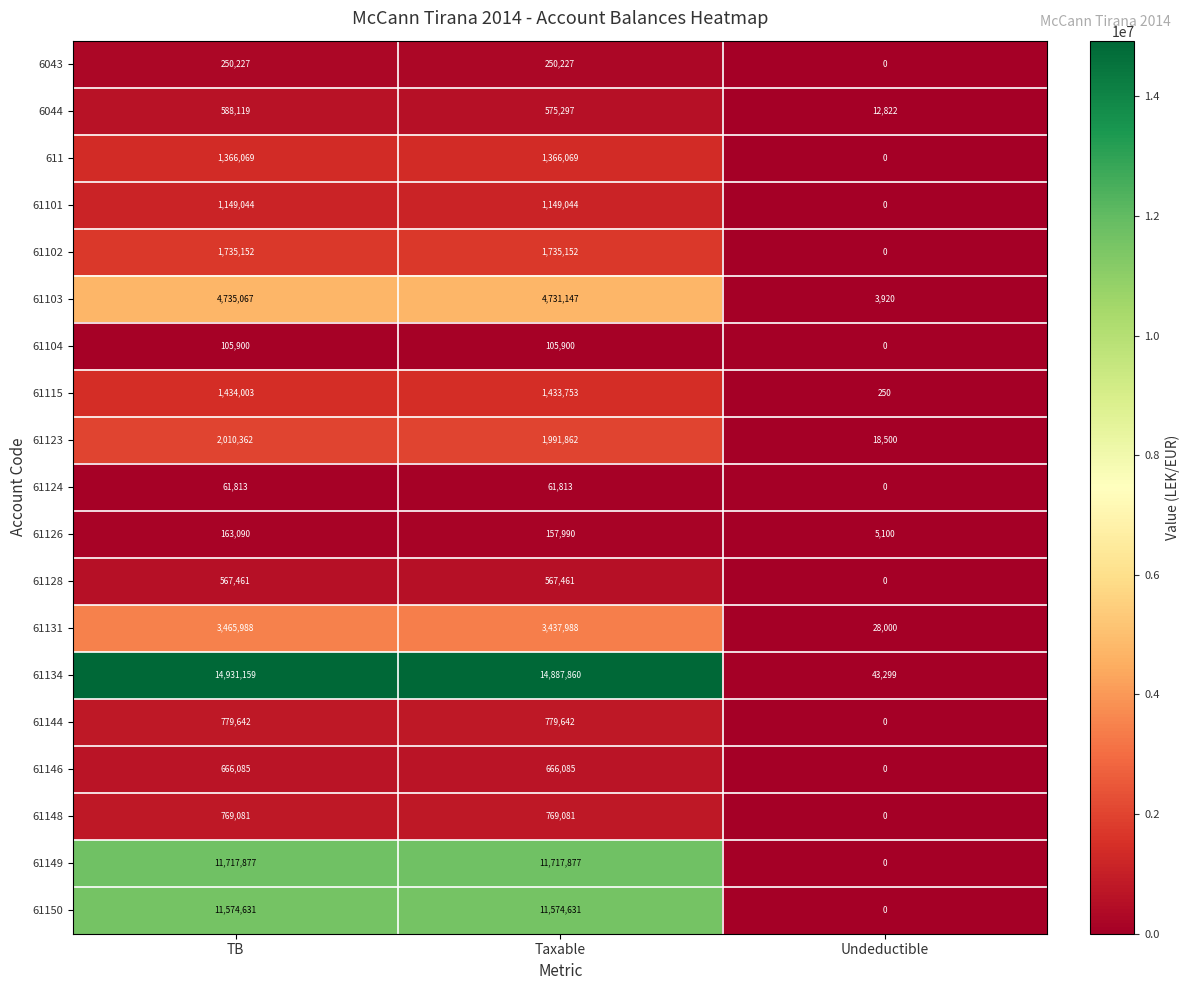

Which series has the largest range (max minus min)?

61134